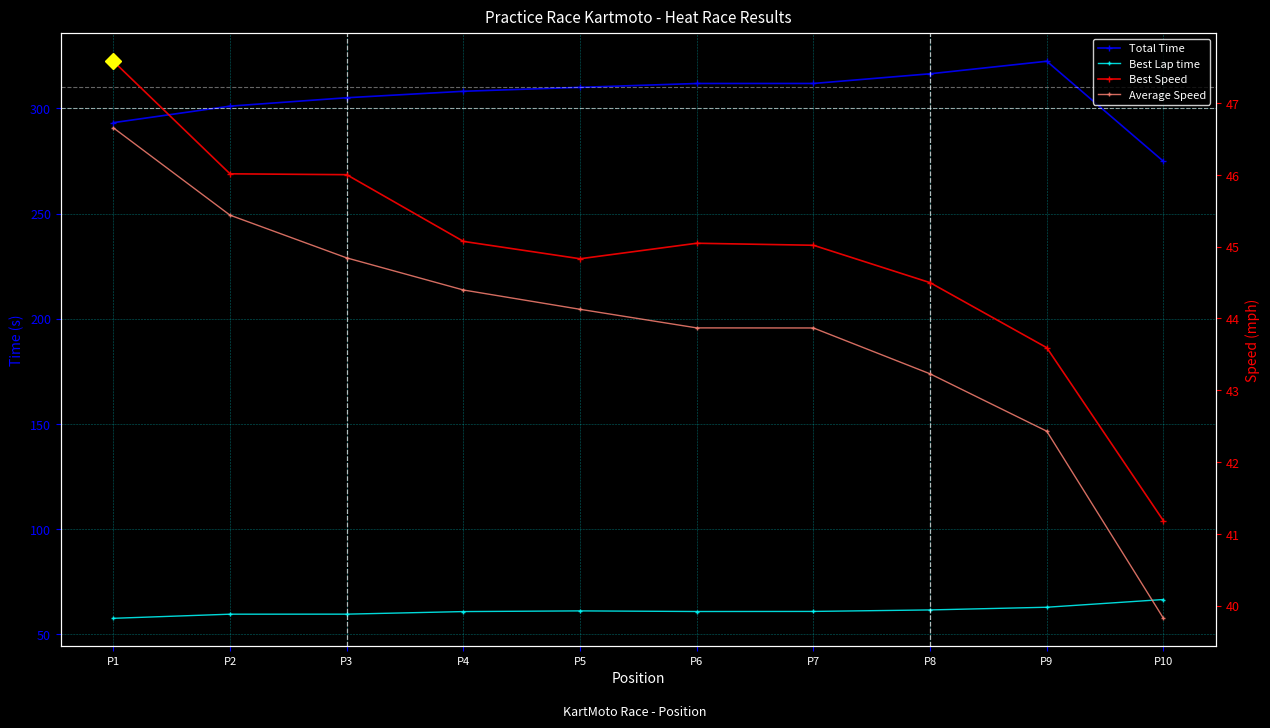

True or false: Total Time and Best Speed intersect in this chart.

False